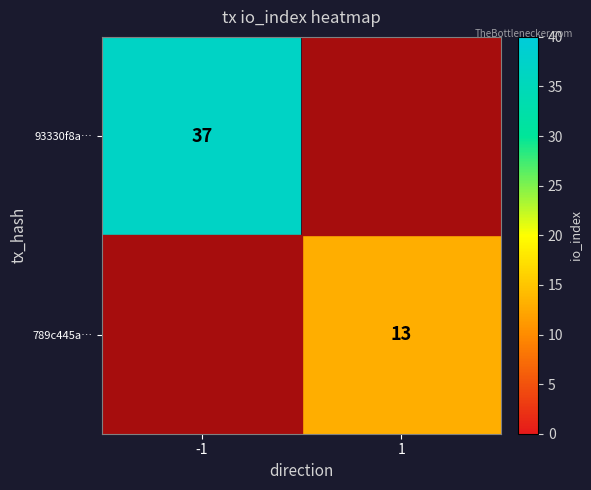

The value of 93330f8a… at -1 is 37. True or false?

True